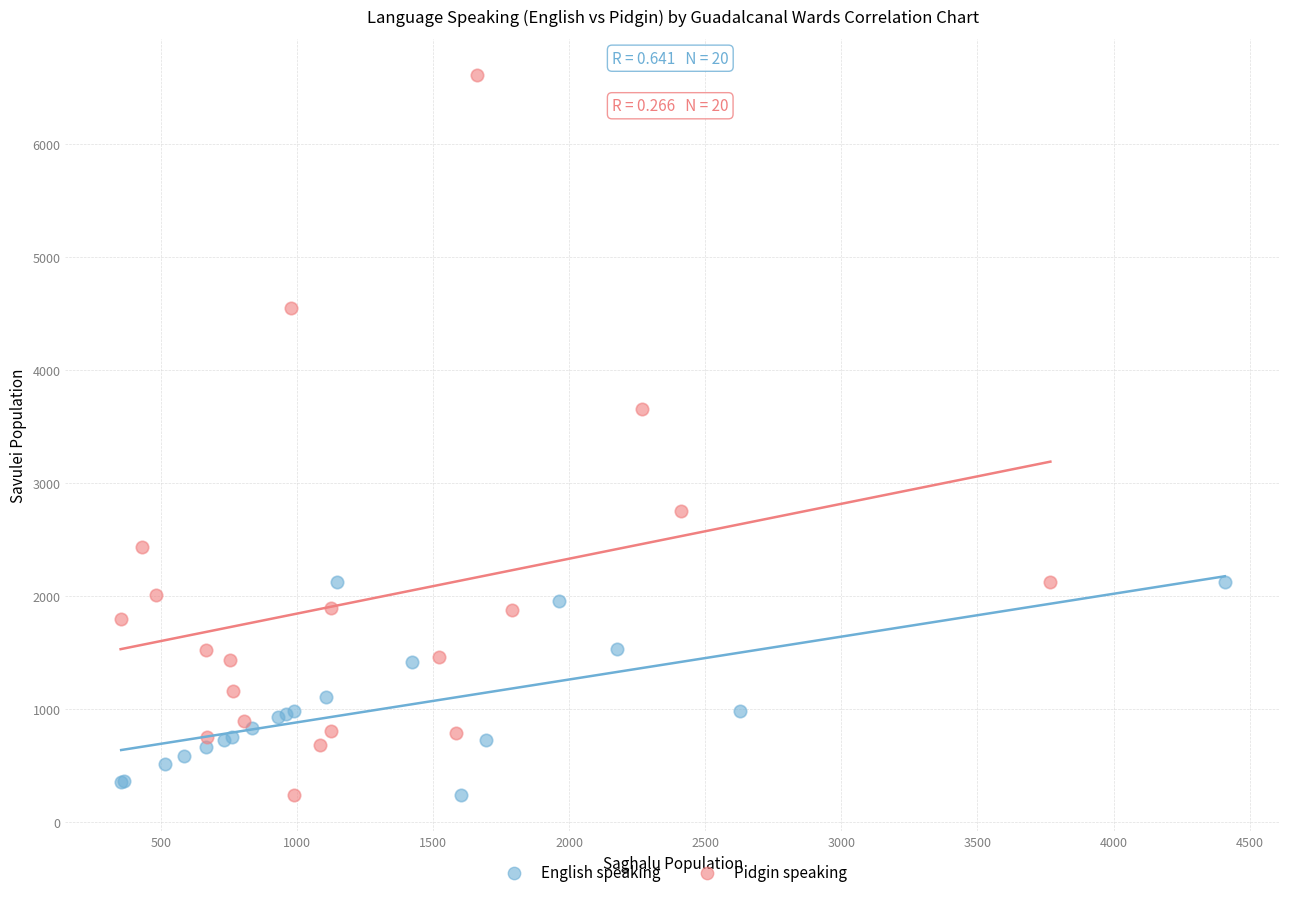

Which series has the largest Y range (max minus min)?

Pidgin speaking